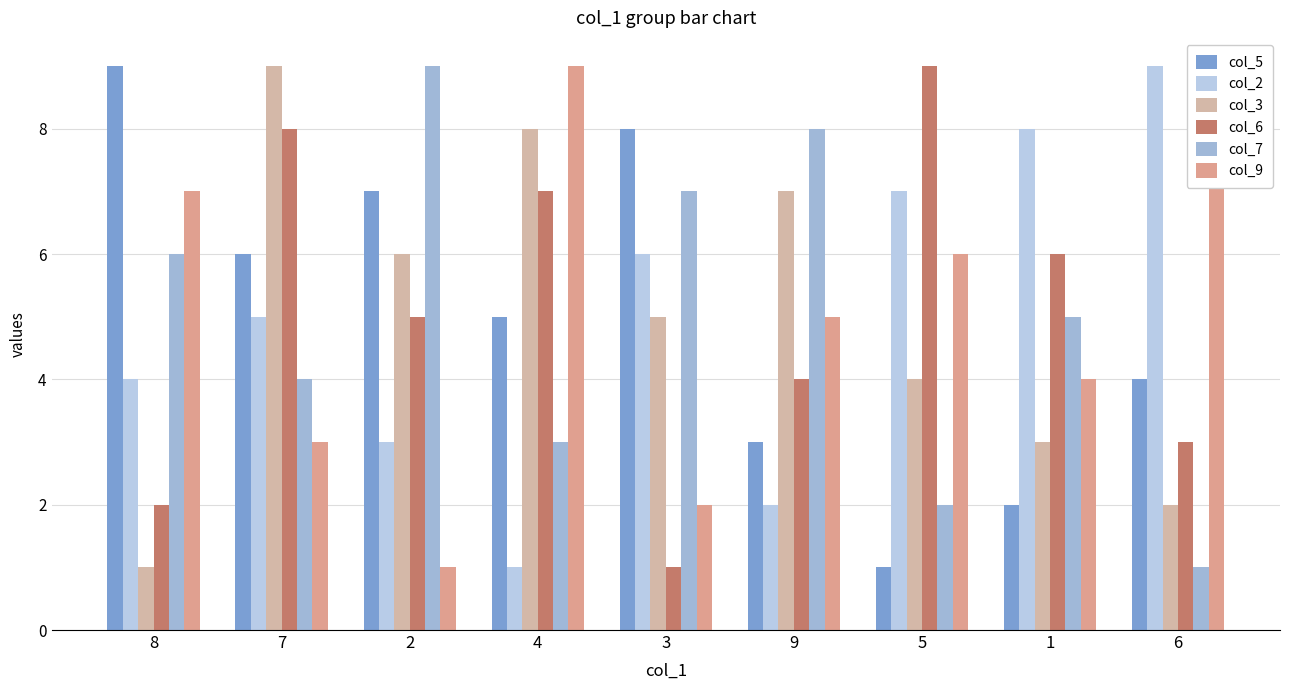

How many bars are there in total?

54